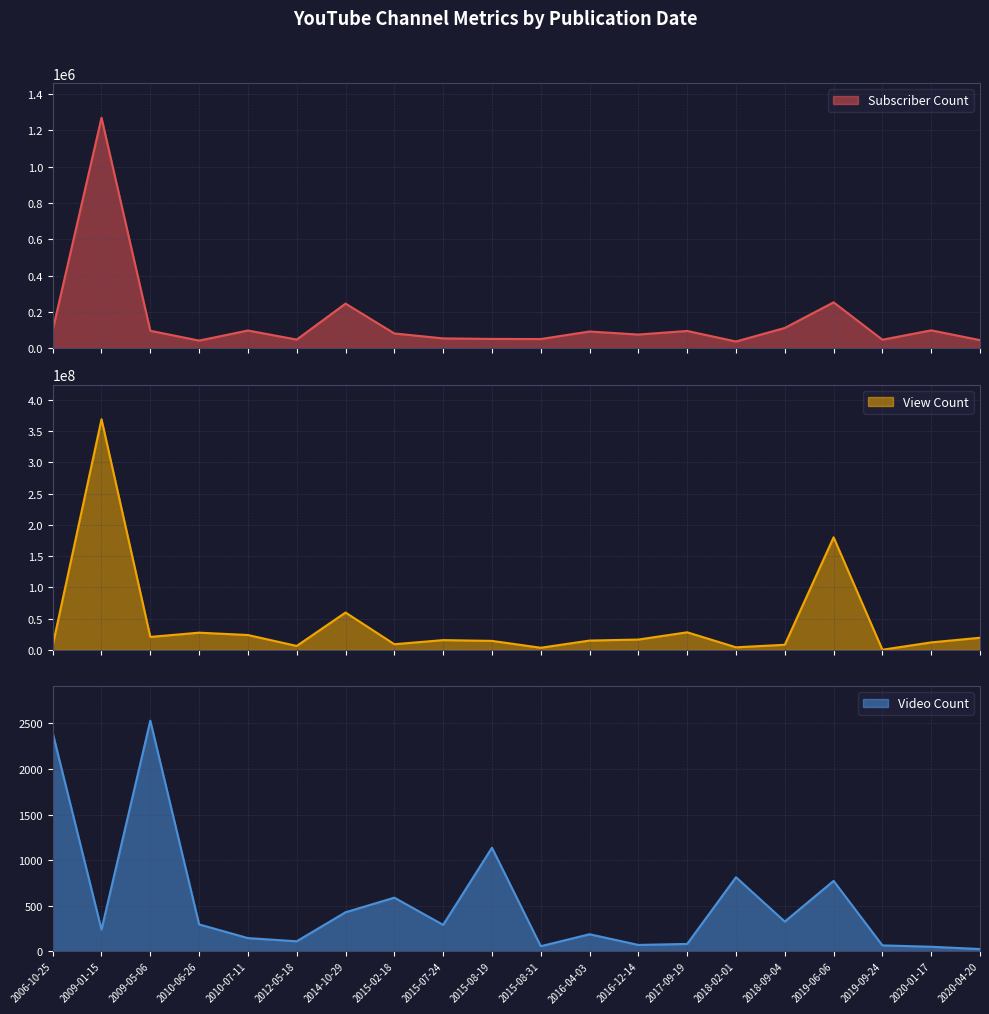

The value of View Count at 2017-09-19 is 10115529. True or false?

False